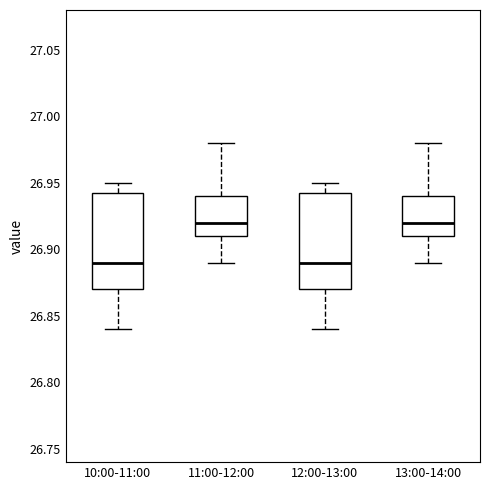

Where is the lower edge of the box for 11:00-12:00 on the y-axis? The values are not printed on the chart, so give them approximately, as read against the axis.

26.910